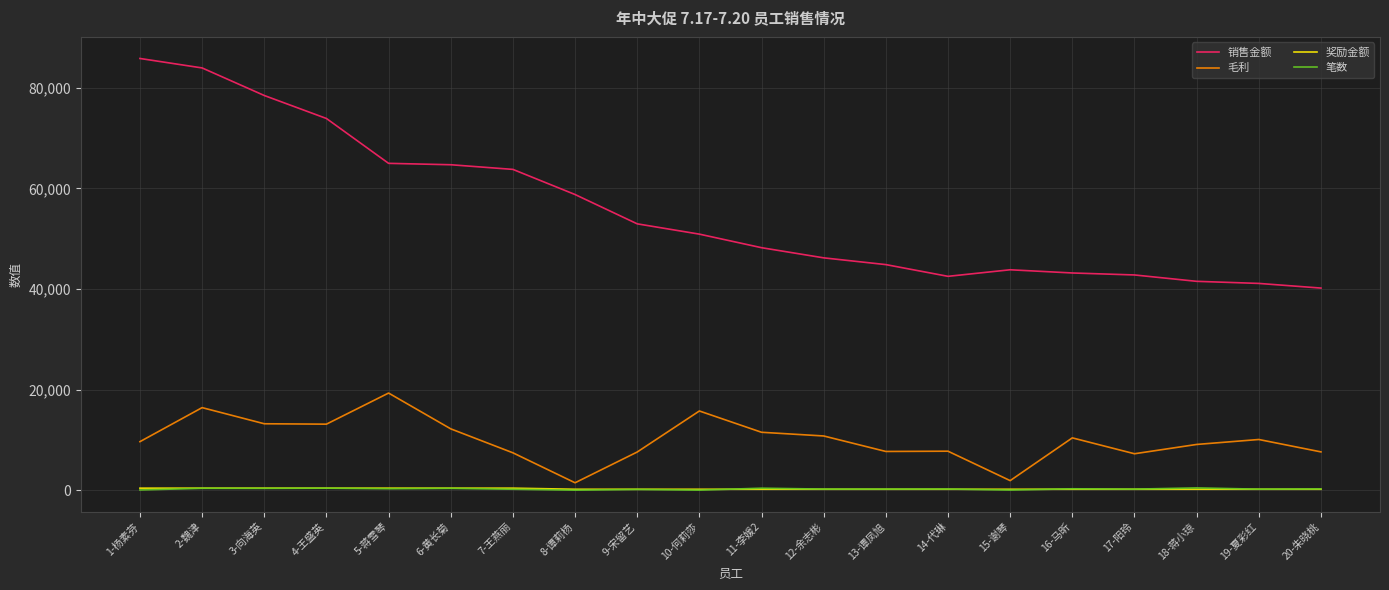

What is the minimum value for 奖励金额?

180.0